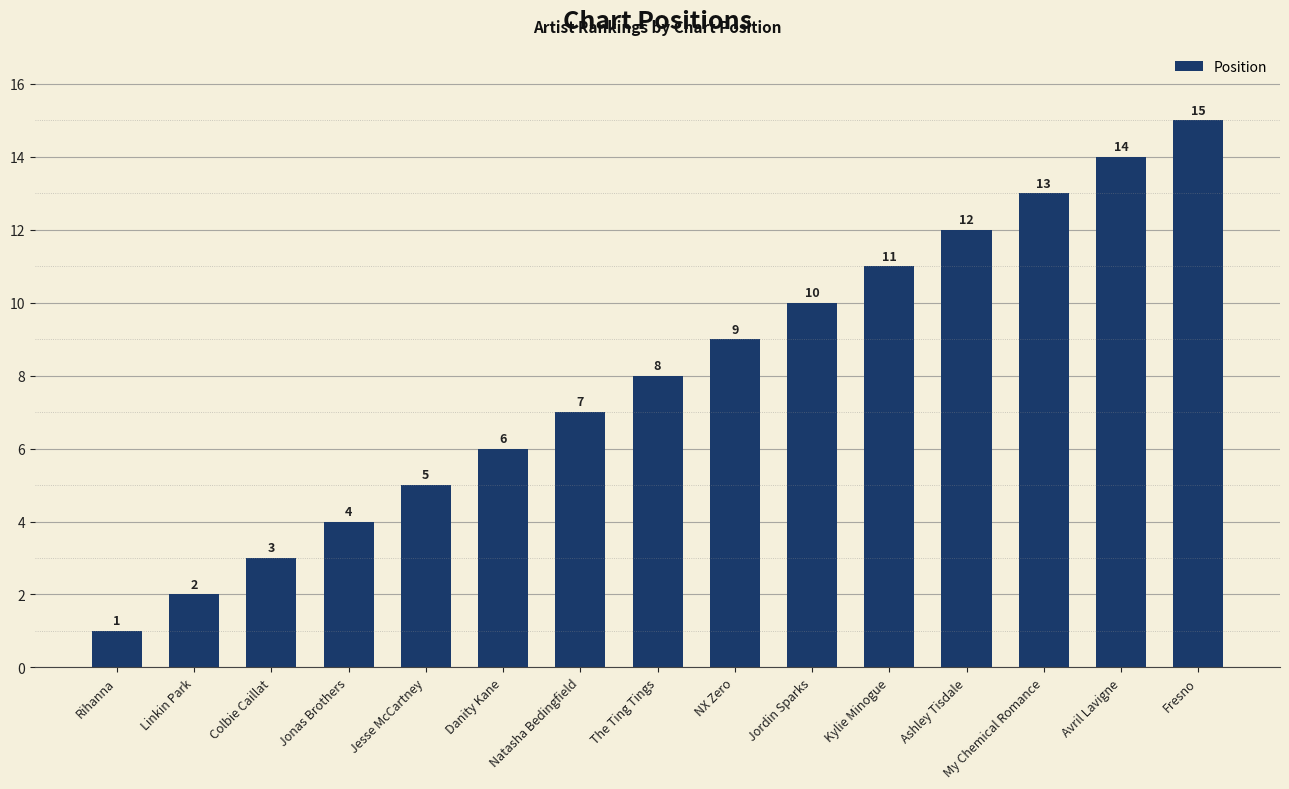

True or false: the data shows 3 at Jesse McCartney.

False